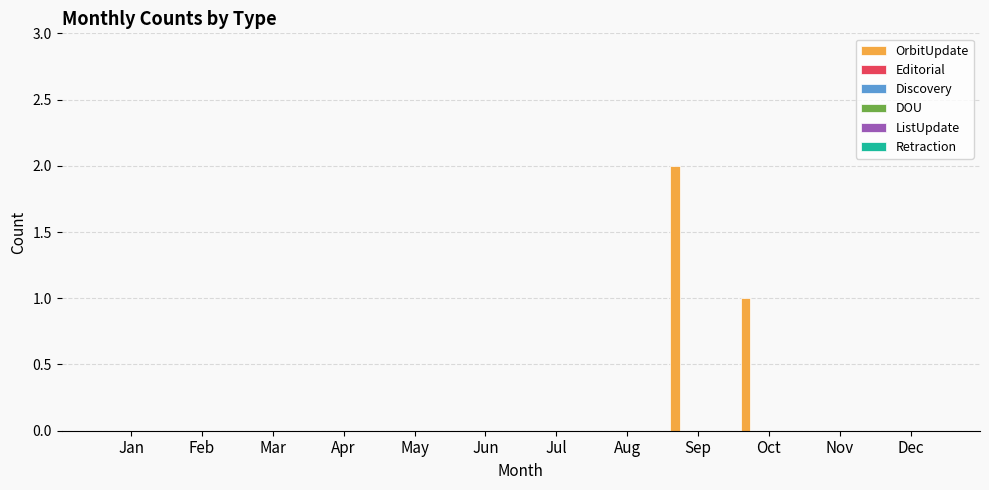

What is the sum of all values?

3